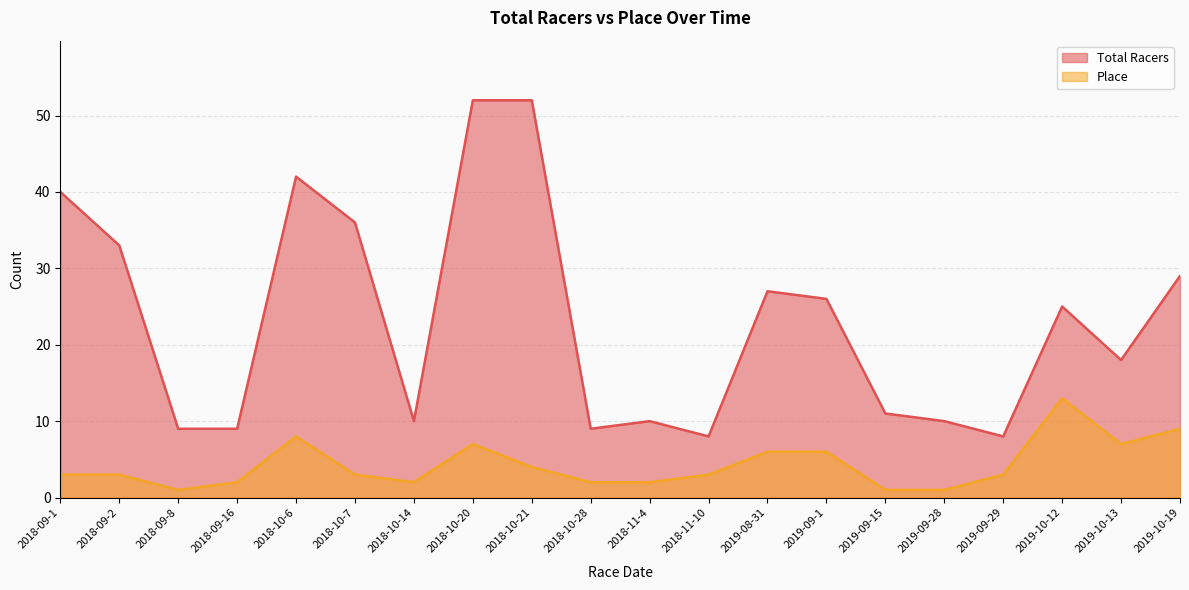

What are all the series names shown in the legend?

Total Racers, Place